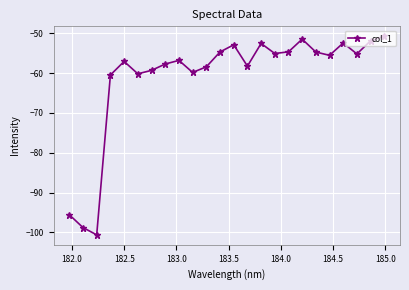

How many points are lower than both their immediate neighbors (excluding endpoints)?

7